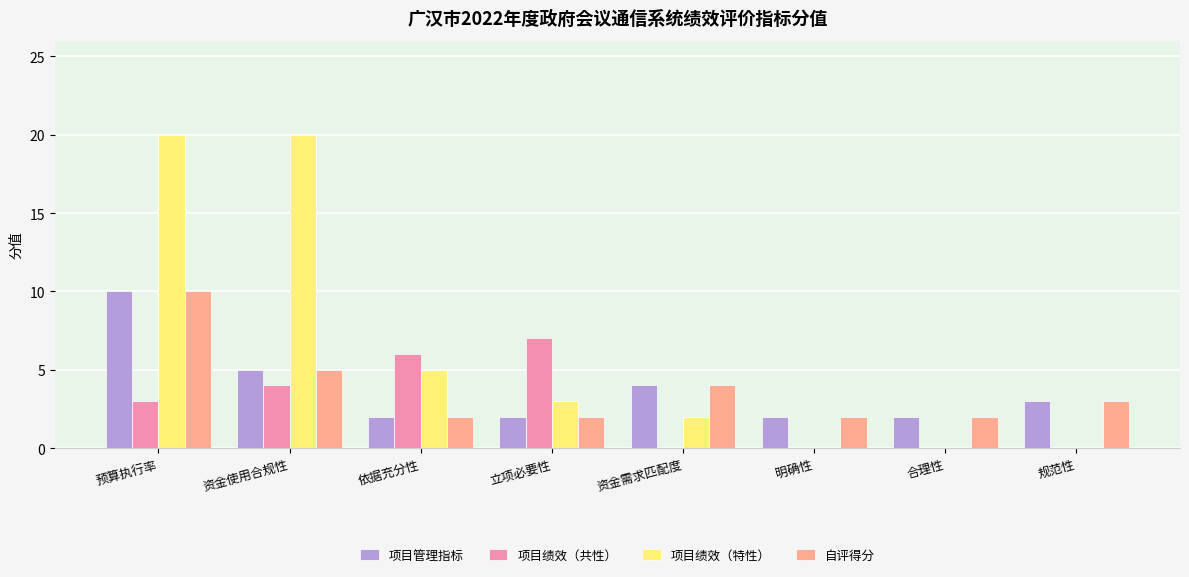

Reading left to right, what are all the values shown in this chart?

项目管理指标: 预算执行率=10	资金使用合规性=5	依据充分性=2	立项必要性=2	资金需求匹配度=4	明确性=2	合理性=2	规范性=3
项目绩效（共性）: 预算执行率=3	资金使用合规性=4	依据充分性=6	立项必要性=7	资金需求匹配度=0	明确性=0	合理性=0	规范性=0
项目绩效（特性）: 预算执行率=20	资金使用合规性=20	依据充分性=5	立项必要性=3	资金需求匹配度=2	明确性=0	合理性=0	规范性=0
自评得分: 预算执行率=10	资金使用合规性=5	依据充分性=2	立项必要性=2	资金需求匹配度=4	明确性=2	合理性=2	规范性=3